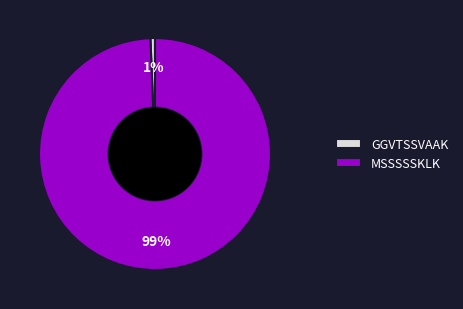

To the nearest percent, what portion does GGVTSSVAAK represent?

1%